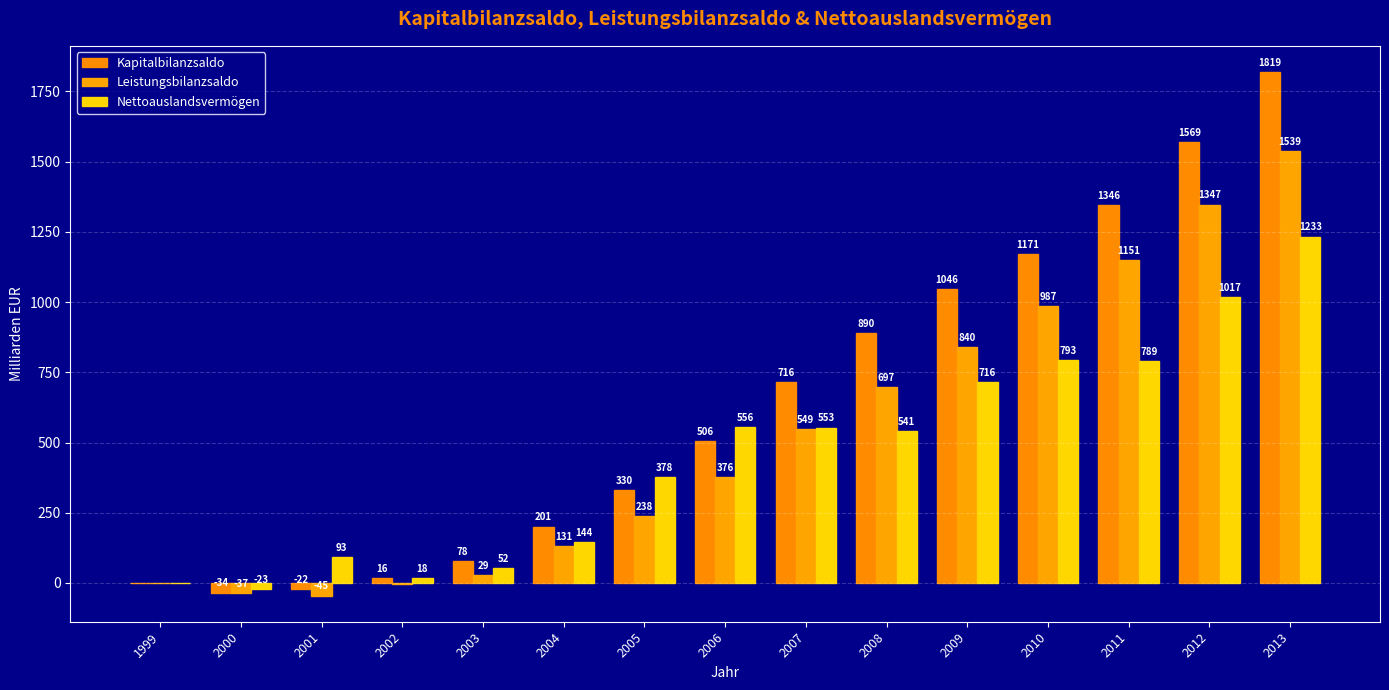

At which label does Leistungsbilanzsaldo first exceed 376?

2006